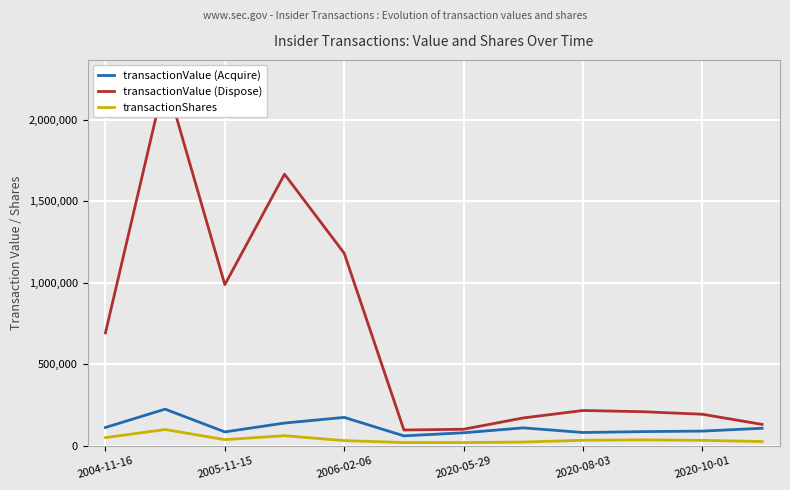

What is the maximum value shown in the chart?

2257141